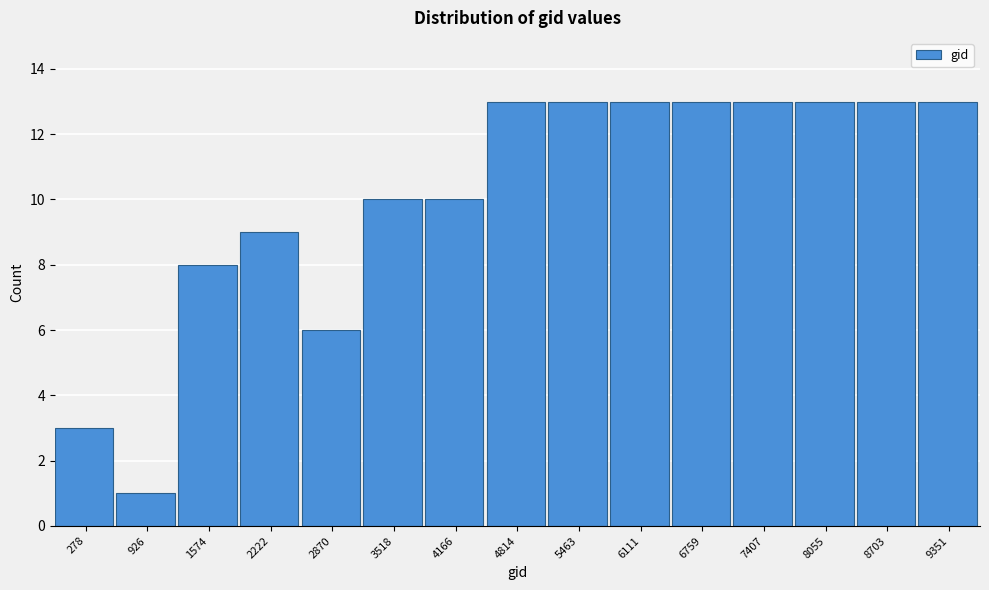

Reading right to left, transcribe all the data shown in this chart.

13	13	13	13	13	13	13	13	10	10	6	9	8	1	3